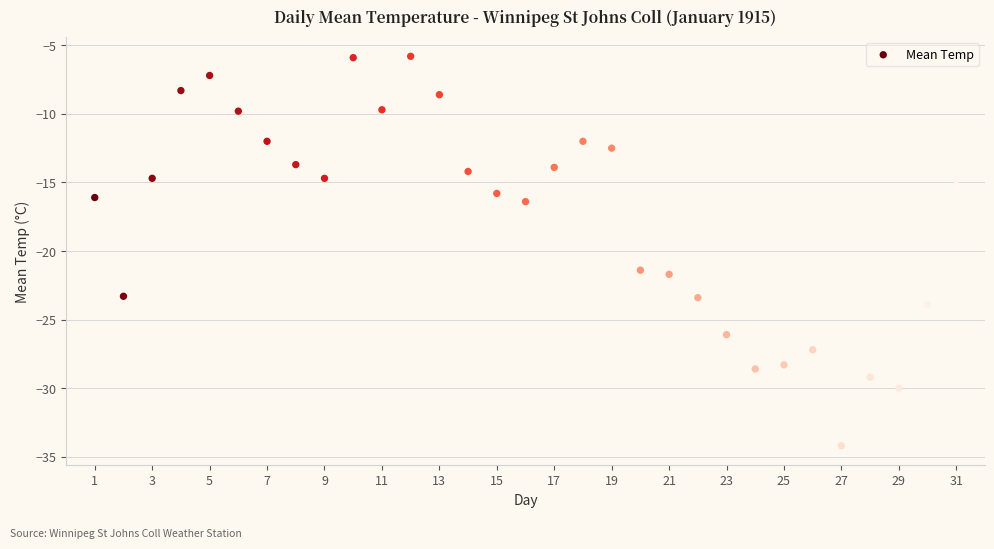

What is the range of Y values (max minus min)?

28.4